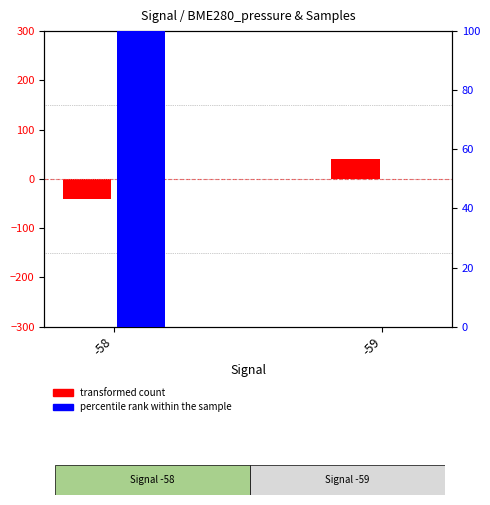

Which category has the lowest value in the transformed count series?

-58